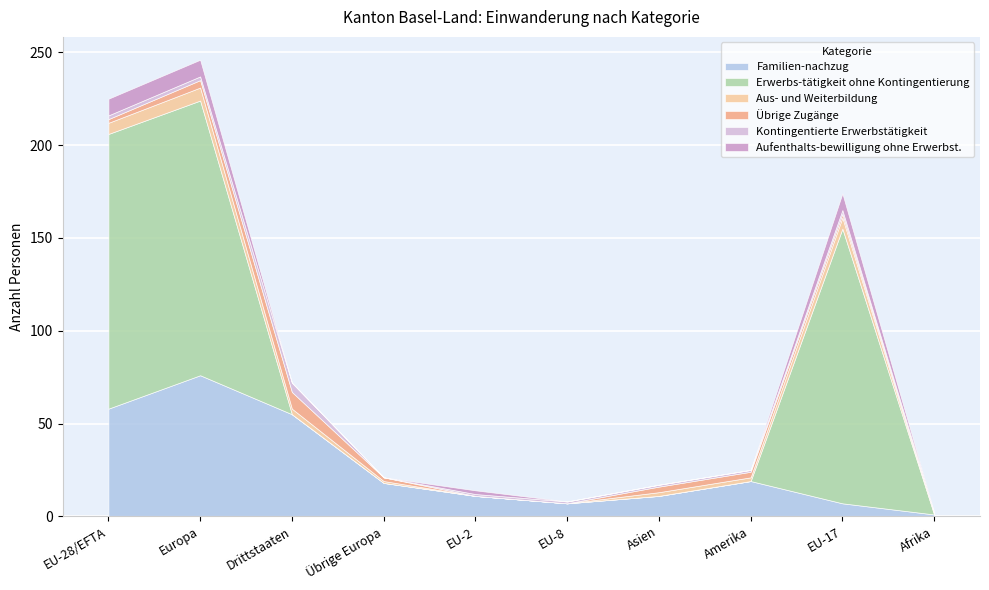

How many values in the Kontingentierte Erwerbstätigkeit series exceed 1?

4